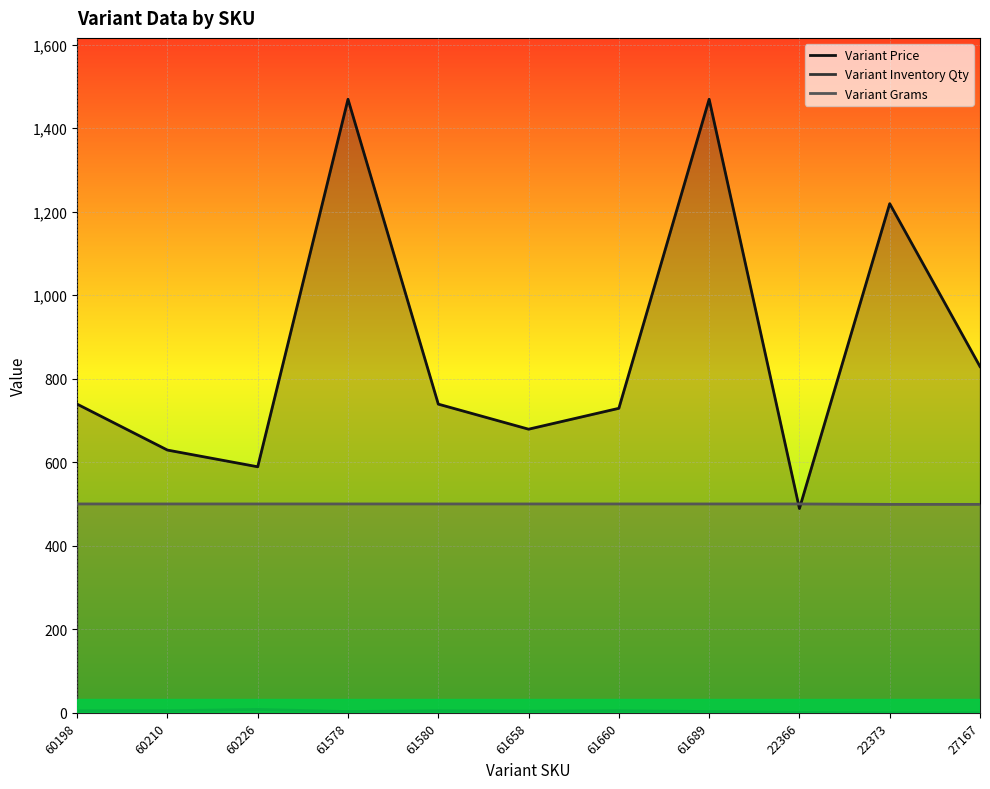

True or false: Variant Grams has more than 1 interior local peaks.

False